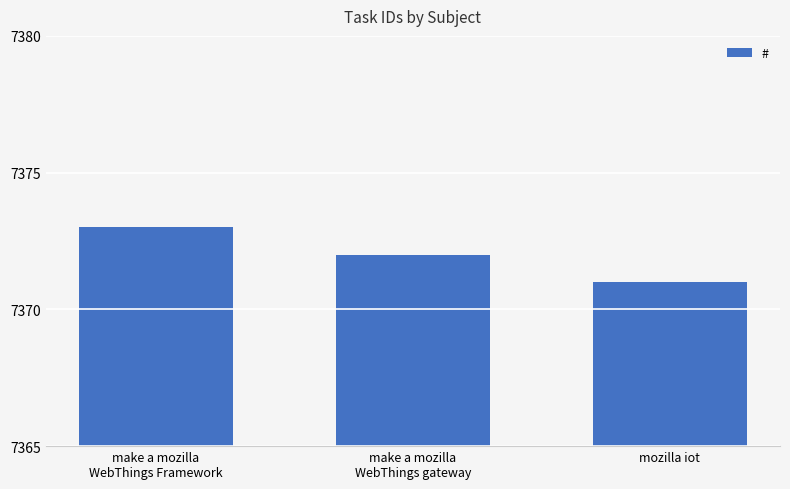

What is the label of the 3rd bar from the left?

mozilla iot